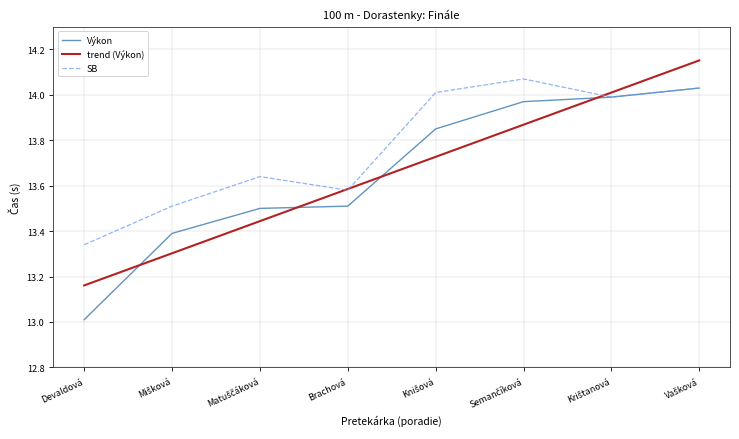

Which series has the largest total across all categories?

SB